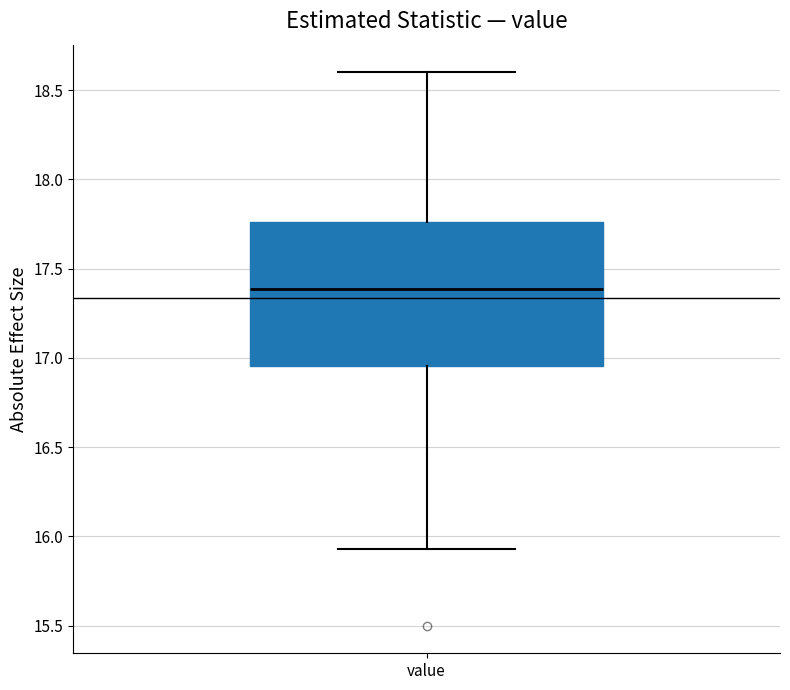

Transcribe this box plot: give where the median line is, the range the box spans, and where the two whiskers end, as read against the y-axis. The values are not printed on the chart, so give them approximately, as read against the axis.

median 17.40, box 16.95 to 17.75, whiskers 15.95 to 18.60